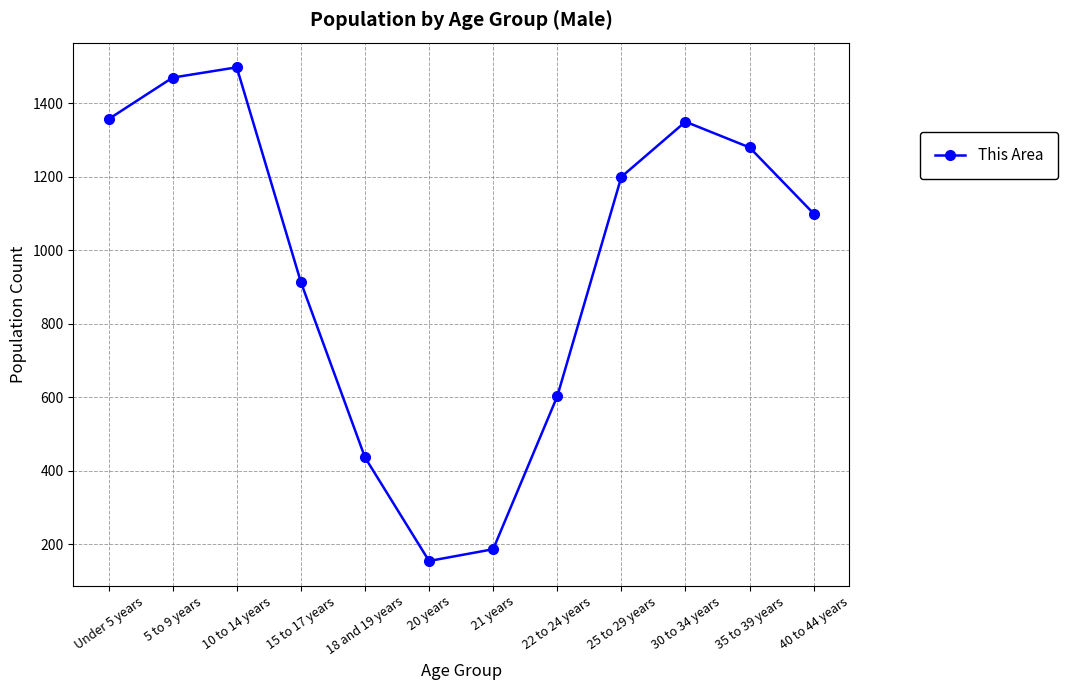

What is the ratio of the value at 22 to 24 years to the value at 15 to 17 years?

0.7